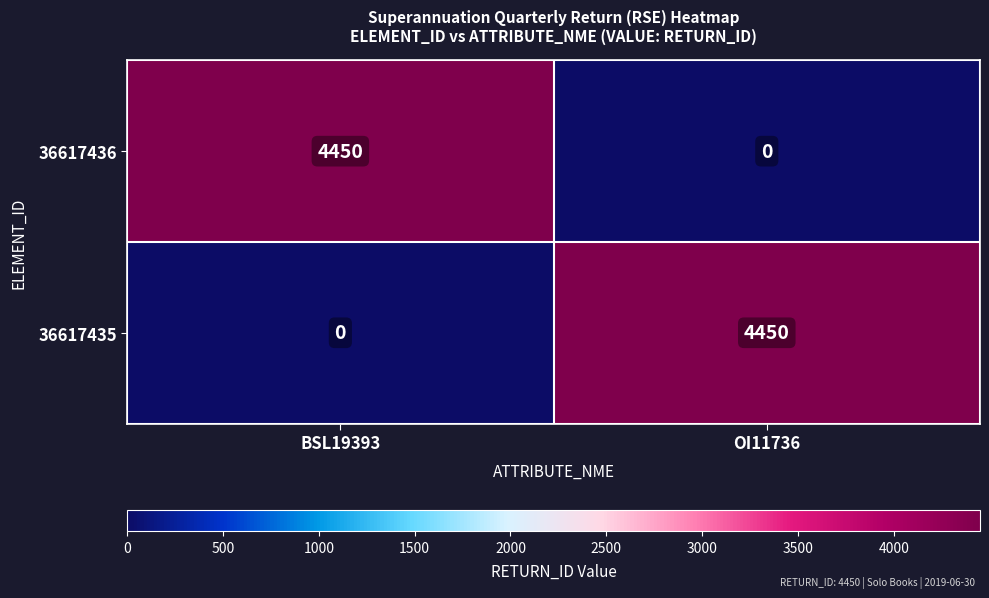

What is the sum of the 36617436 values at OI11736 and BSL19393?

4450